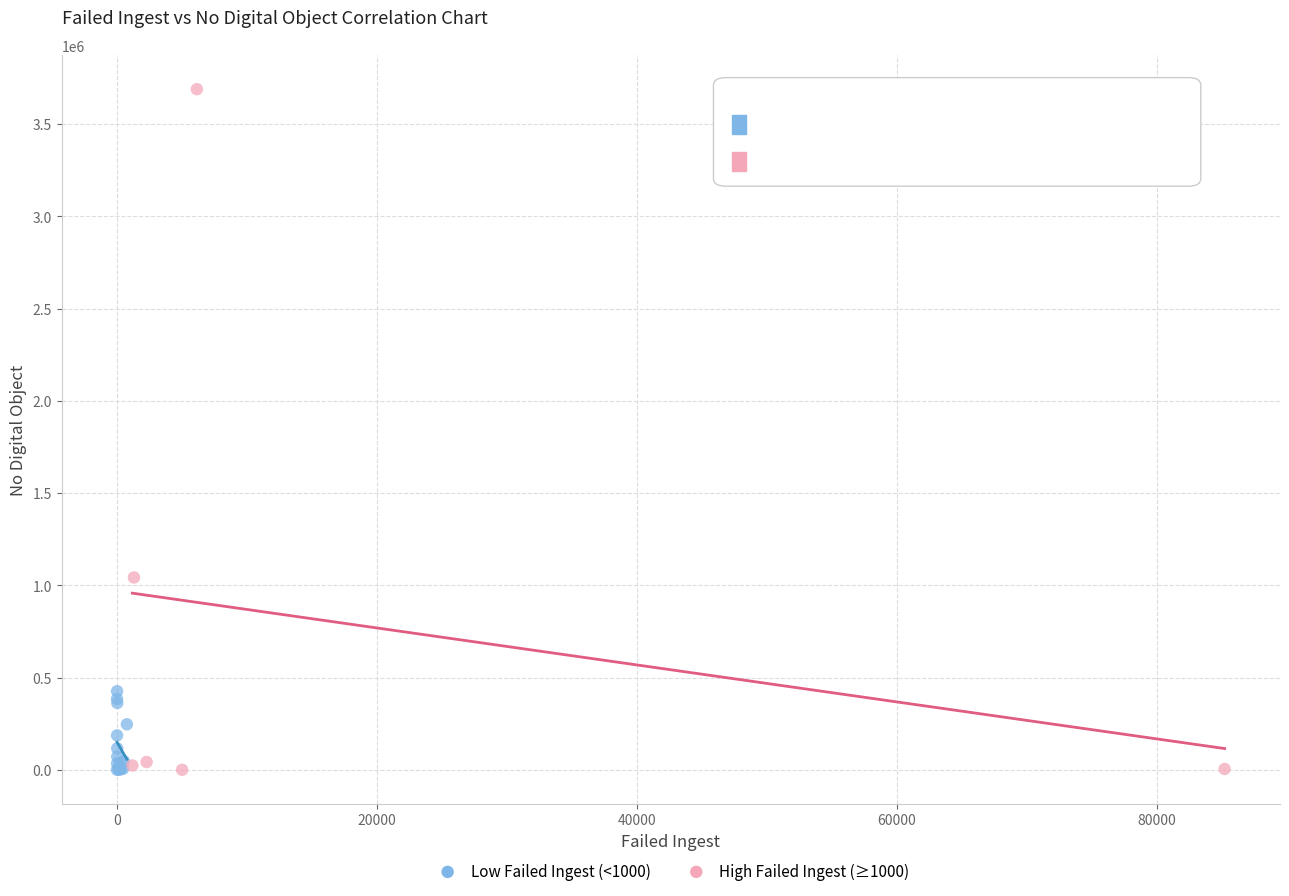

Which series has the widest spread of Y values?

High Failed Ingest (≥1000)